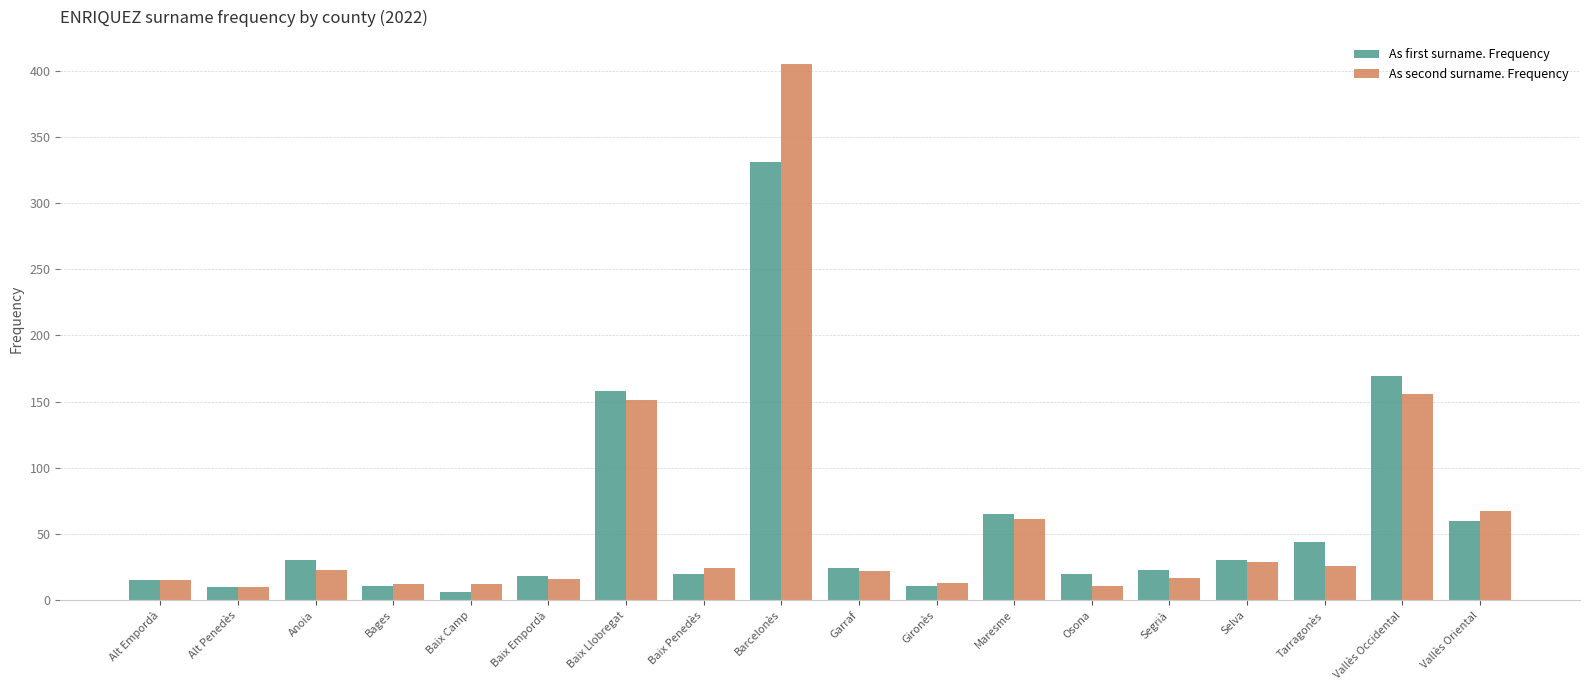

What is the sum of the As first surname. Frequency values at Baix Empordà and Vallès Oriental?

78